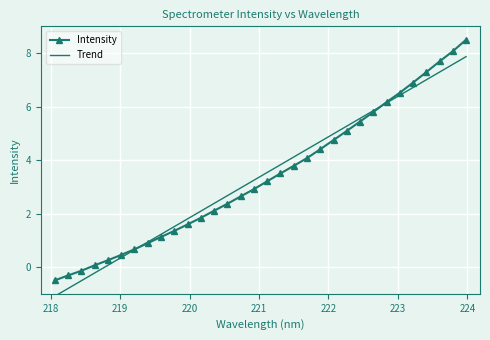

What is the highest value of the Trend series?

7.9